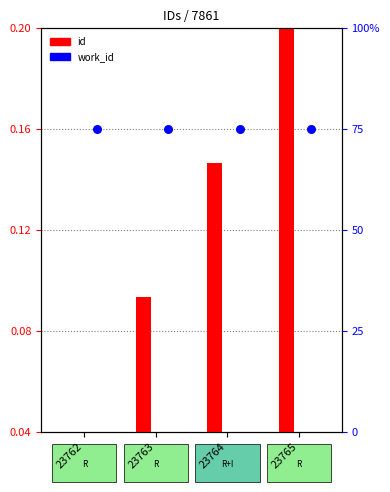

Which series contains the highest Y value?

work_id